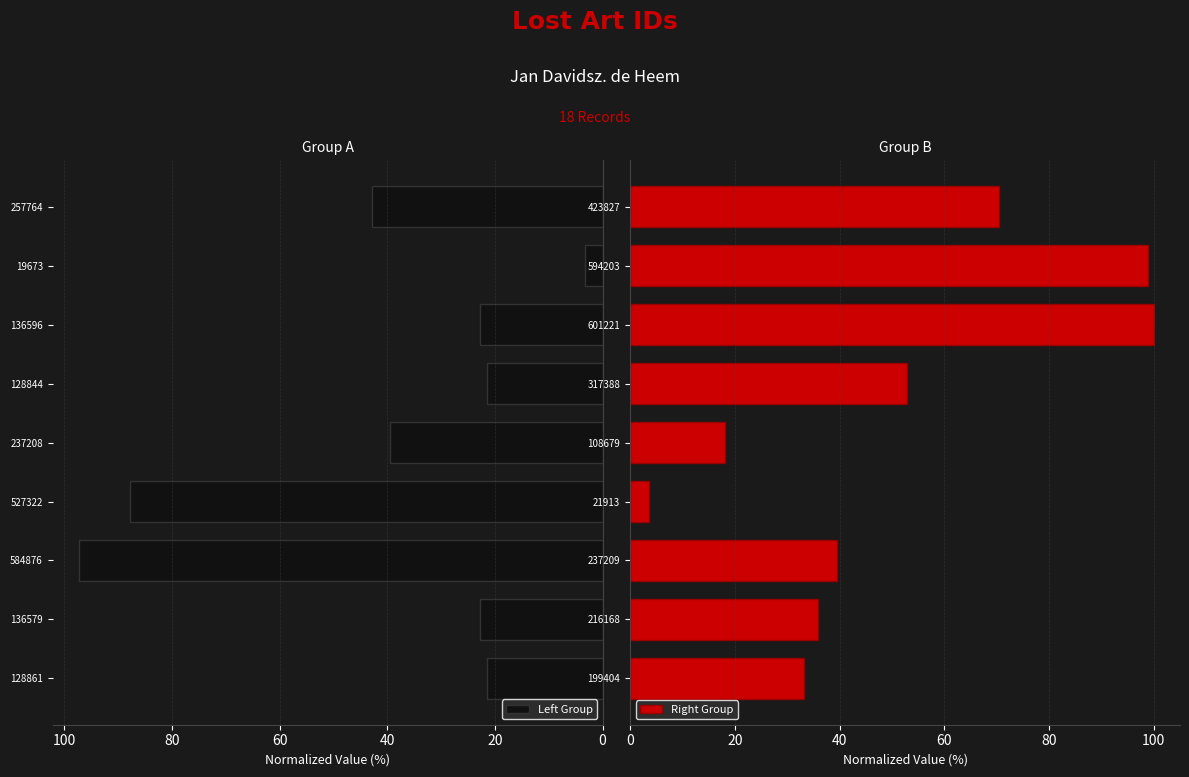

How many data points in Right Group are less than 39?

4